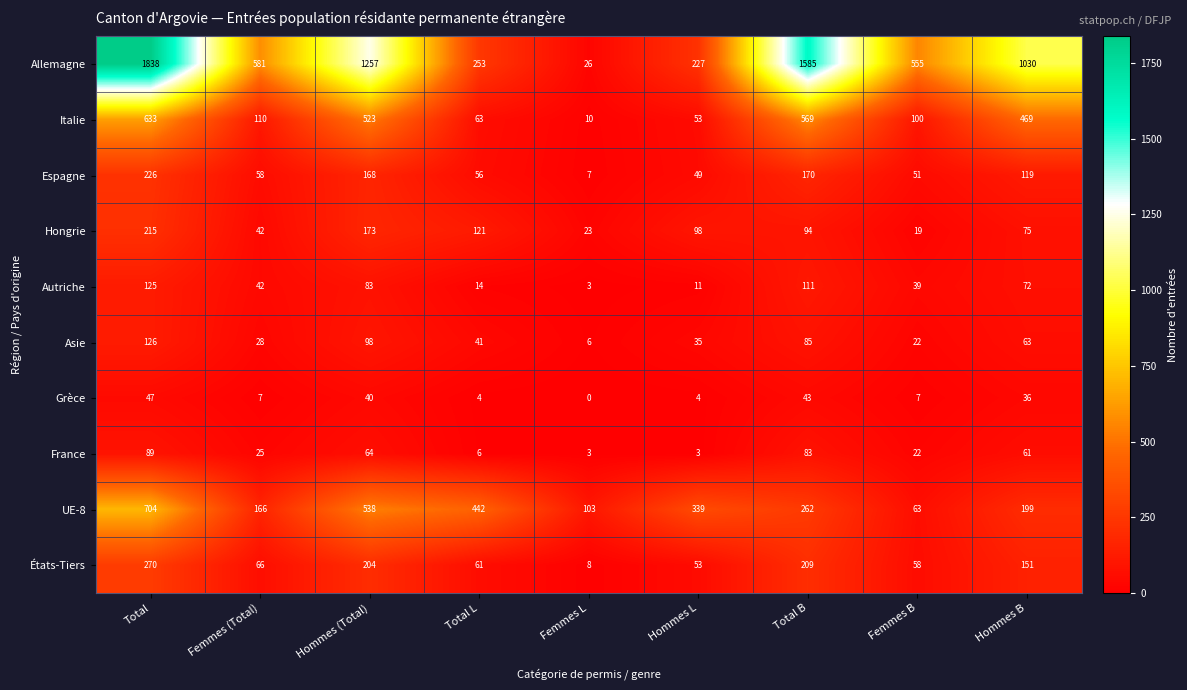

At which label is France closest to 46?

Hommes B